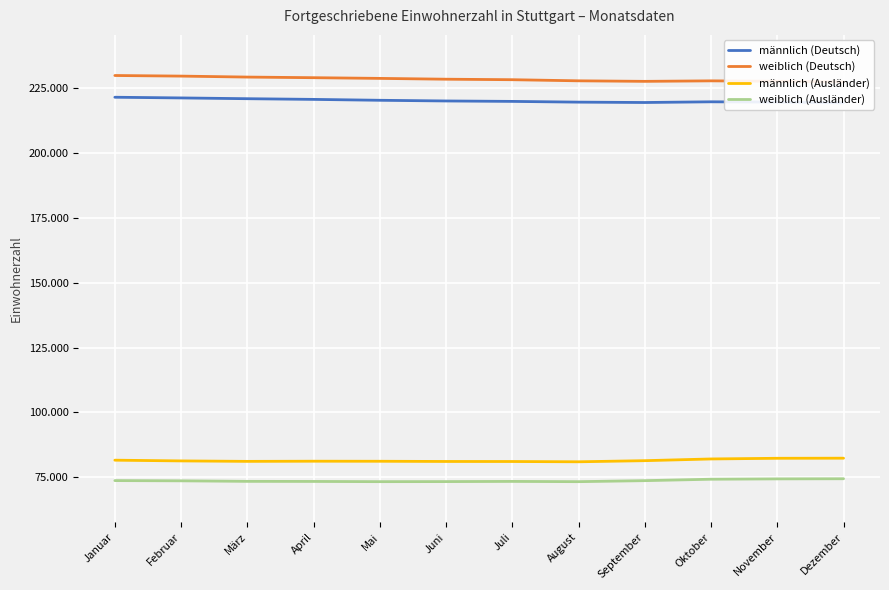

How many lines are shown in the chart?

4